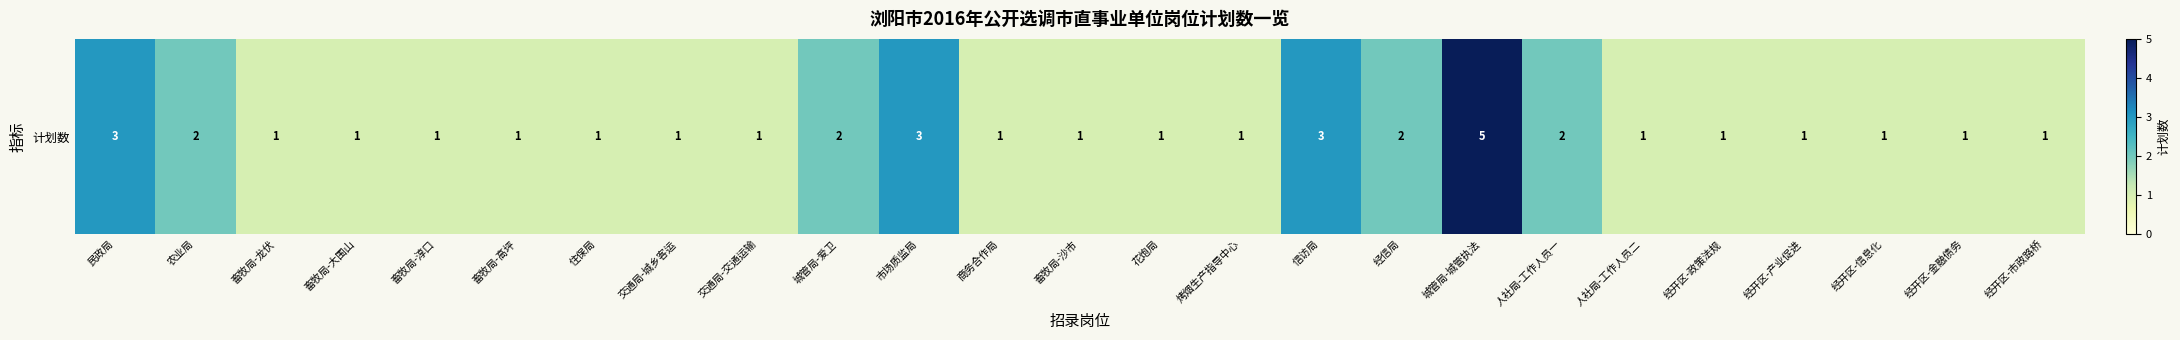

Where is the data nearest to the value 3?

民政局